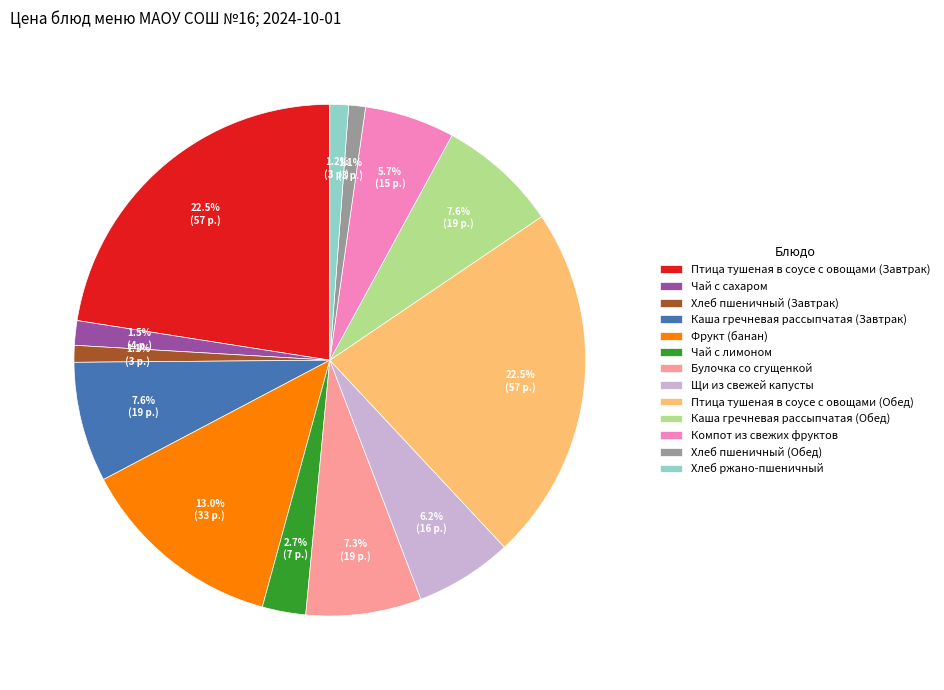

How many slices are in this pie chart?

13